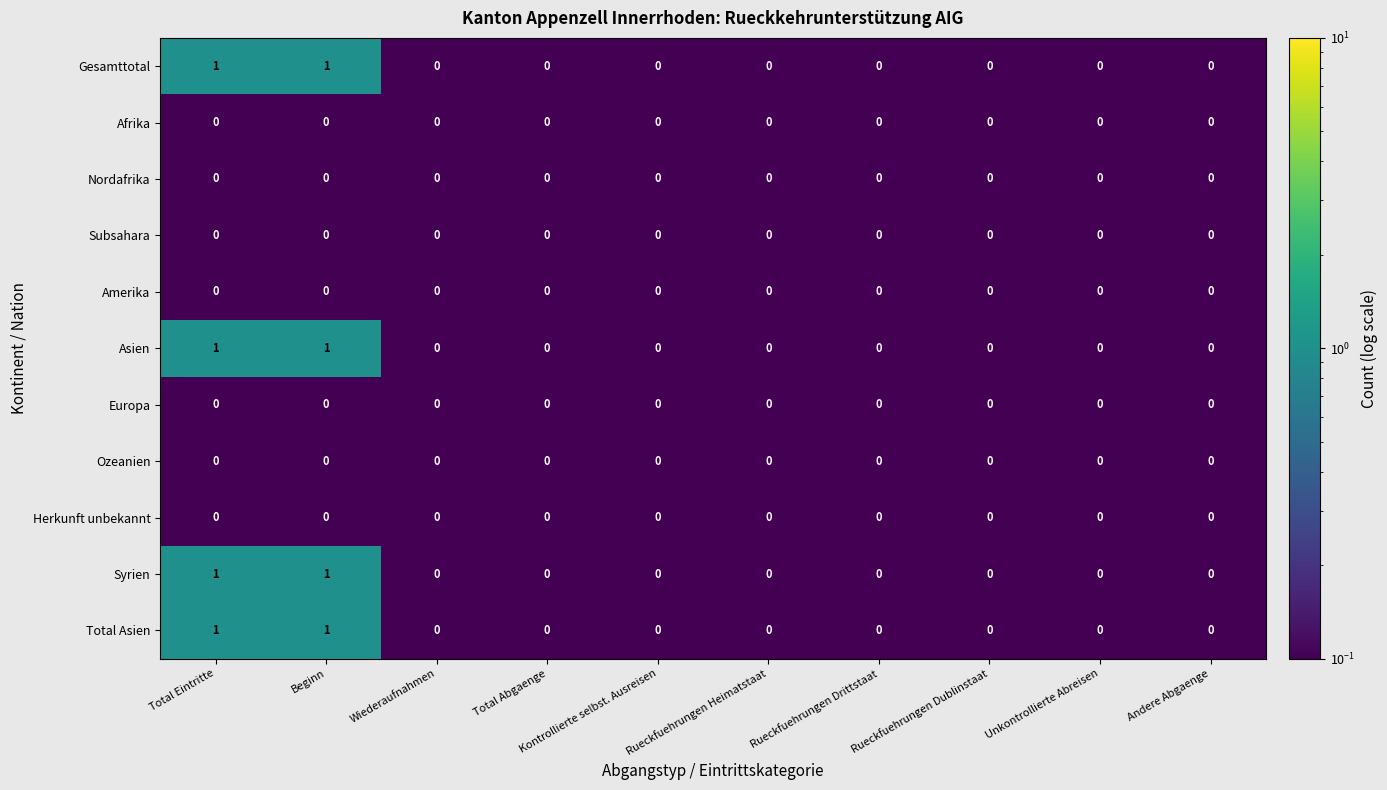

Is it true that Amerika equals 0 at Andere Abgaenge?

True